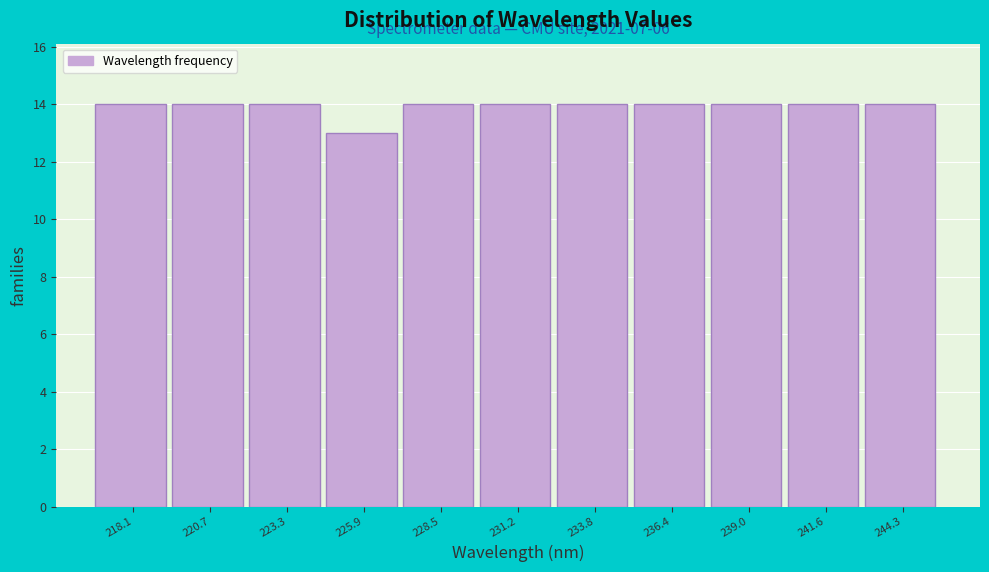

Reading left to right, what are all the values shown in this chart?

218.1=14	220.7=14	223.3=14	225.9=13	228.5=14	231.2=14	233.8=14	236.4=14	239.0=14	241.6=14	244.3=14